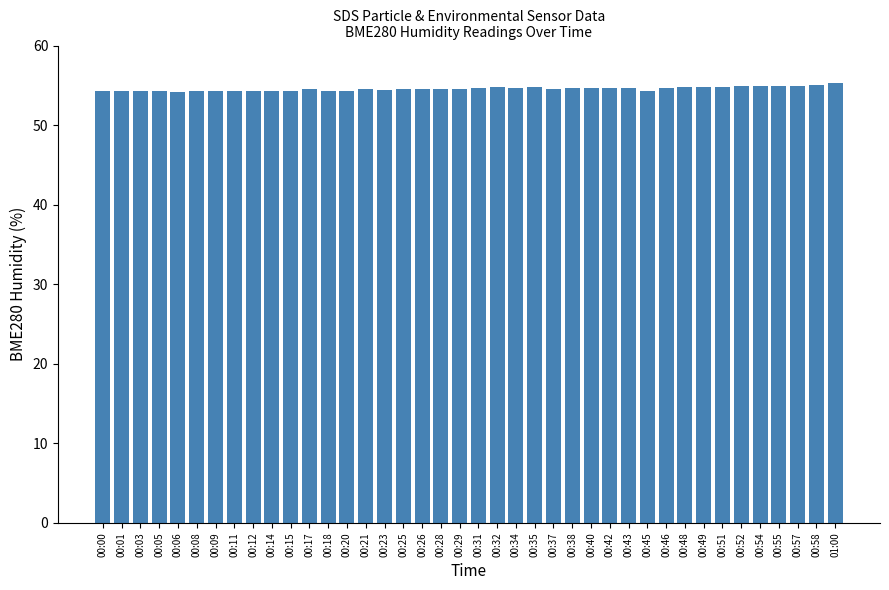

What is the average value?

54.6